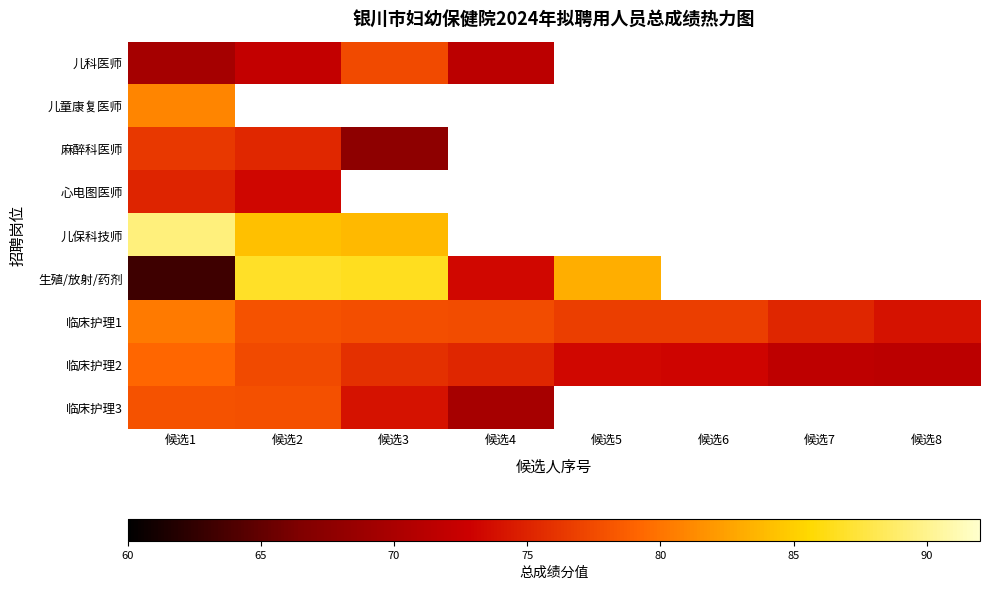

What is the maximum value shown in the chart?

89.4